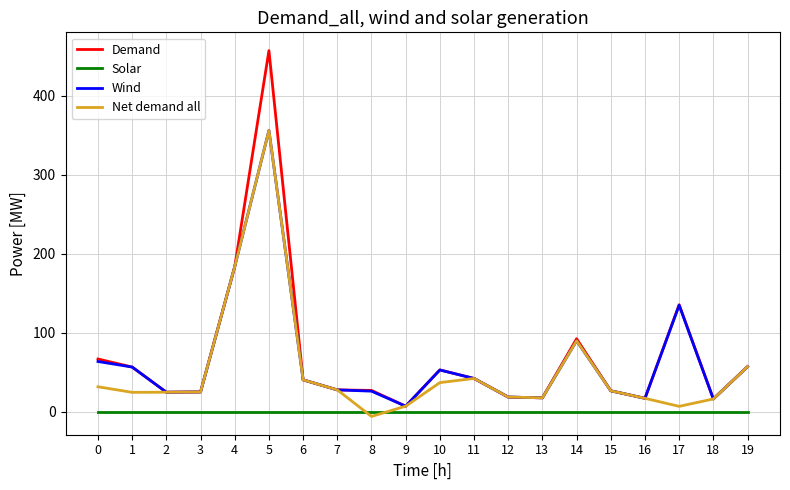

True or false: Wind and Solar cross at least once.

False